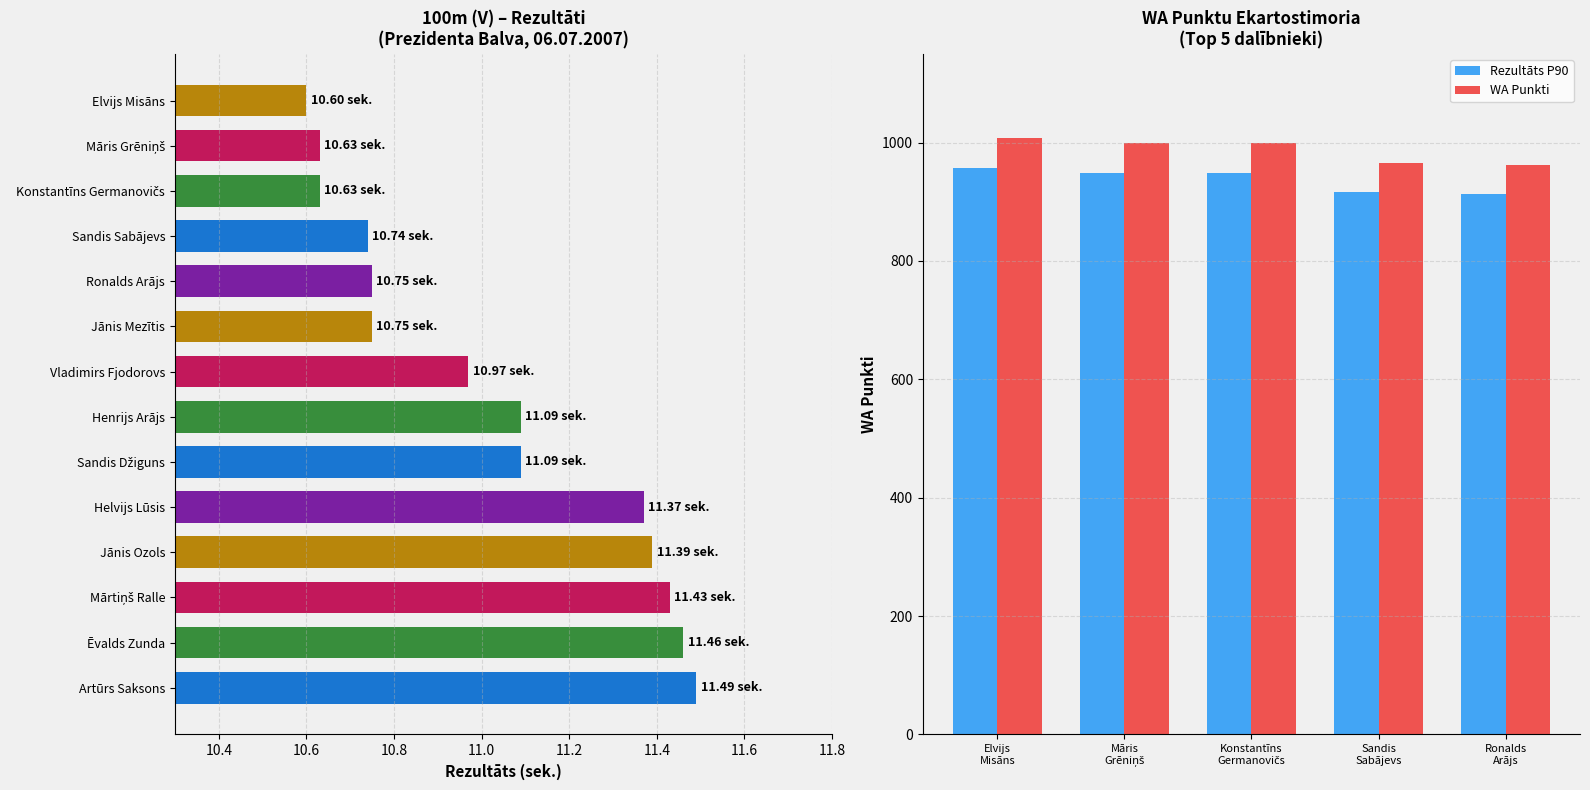

True or false: the data shows 6.0 at Mārtiņš Ralle.

False